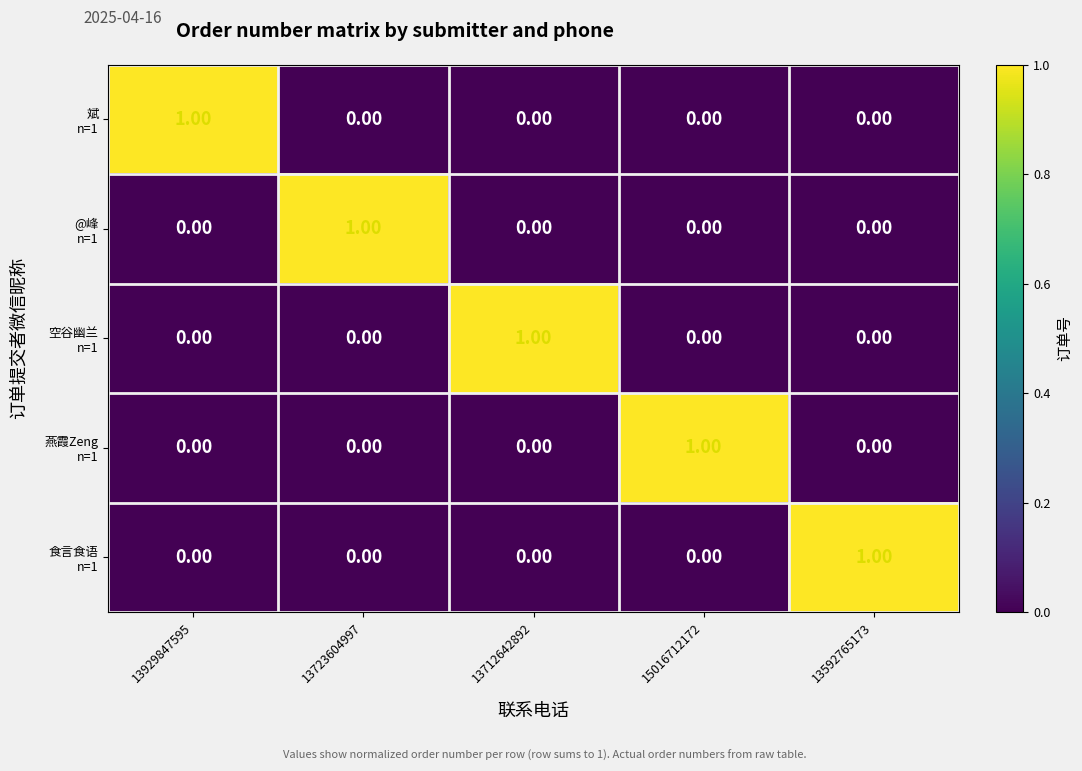

At how many categories does at least one series exceed 0?

5